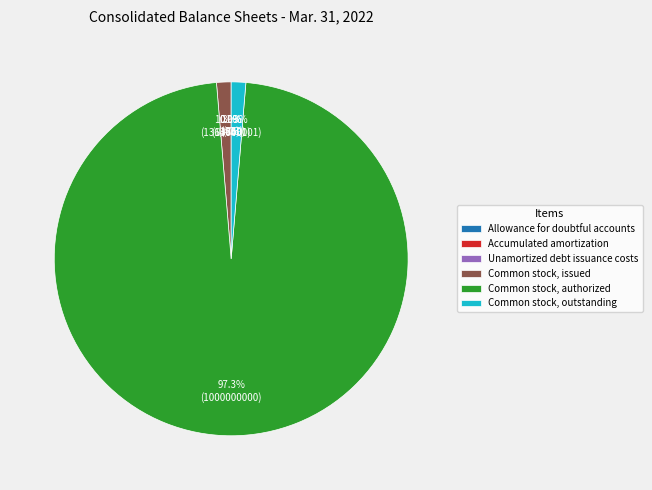

Combined, do Common stock, outstanding and Common stock, issued account for over 50%?

No